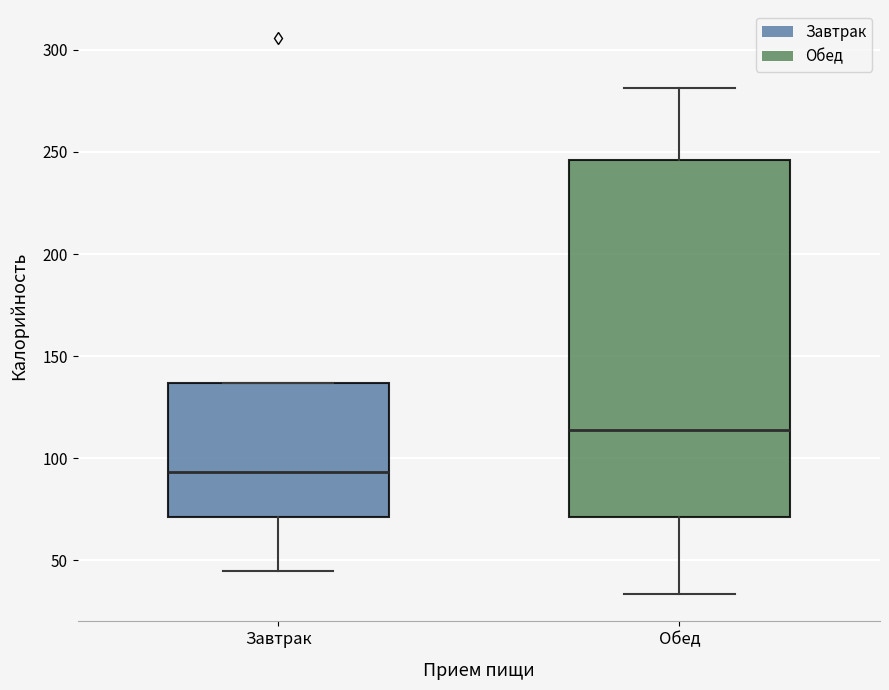

Comparing the boxes themselves (not the whiskers), which one is the tallest?

Обед